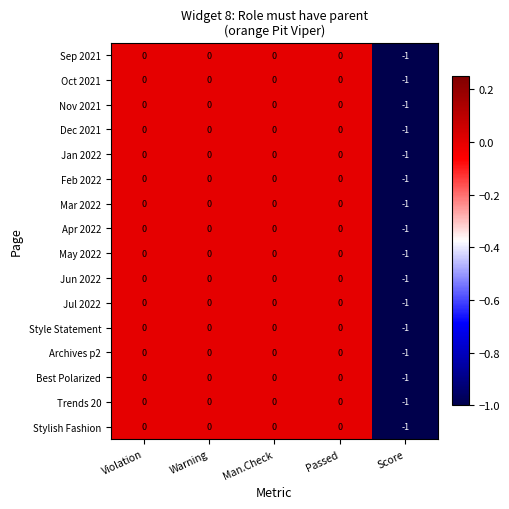

At which label does Apr 2022 reach its minimum?

Score